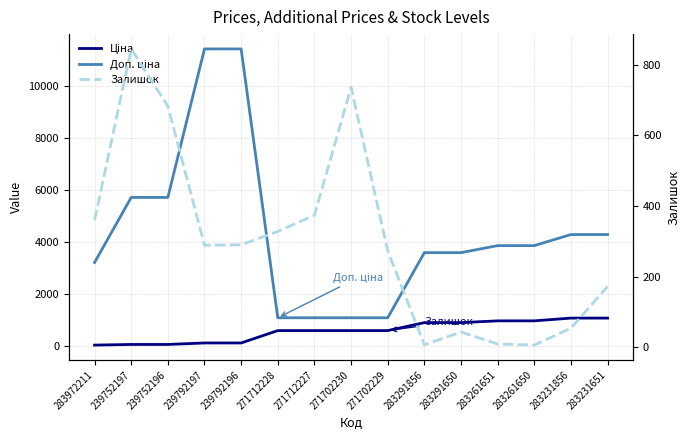

What is the label of the 15th point from the left?

283231651